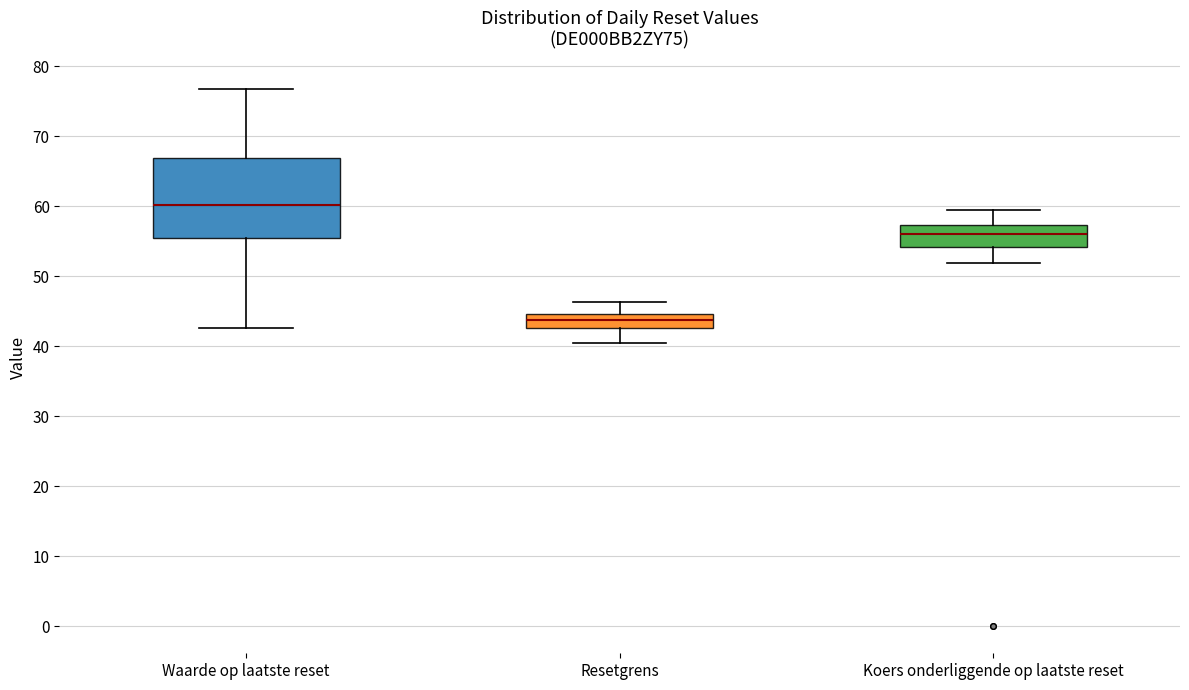

Reading left to right, read every box against the y-axis: the position of its median line, the range the box covers, and the ends of its whiskers. The values are not printed on the chart, so give them approximately, as read against the axis.

Waarde op laatste reset: median 60, box 55 to 67, whiskers 43 to 77
Resetgrens: median 44, box 43 to 45, whiskers 40 to 46
Koers onderliggende op laatste reset: median 56, box 54 to 57, whiskers 52 to 59